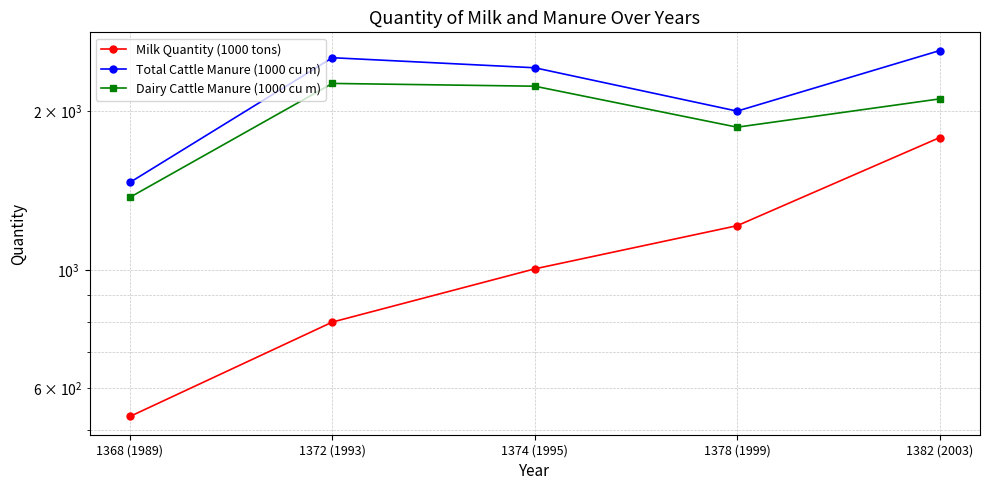

Is this an area chart (filled region under the line)?

No